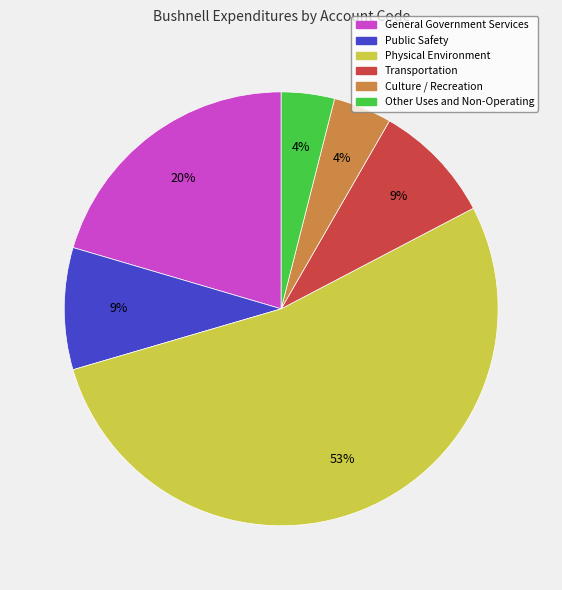

Which slice is the largest?

Physical Environment